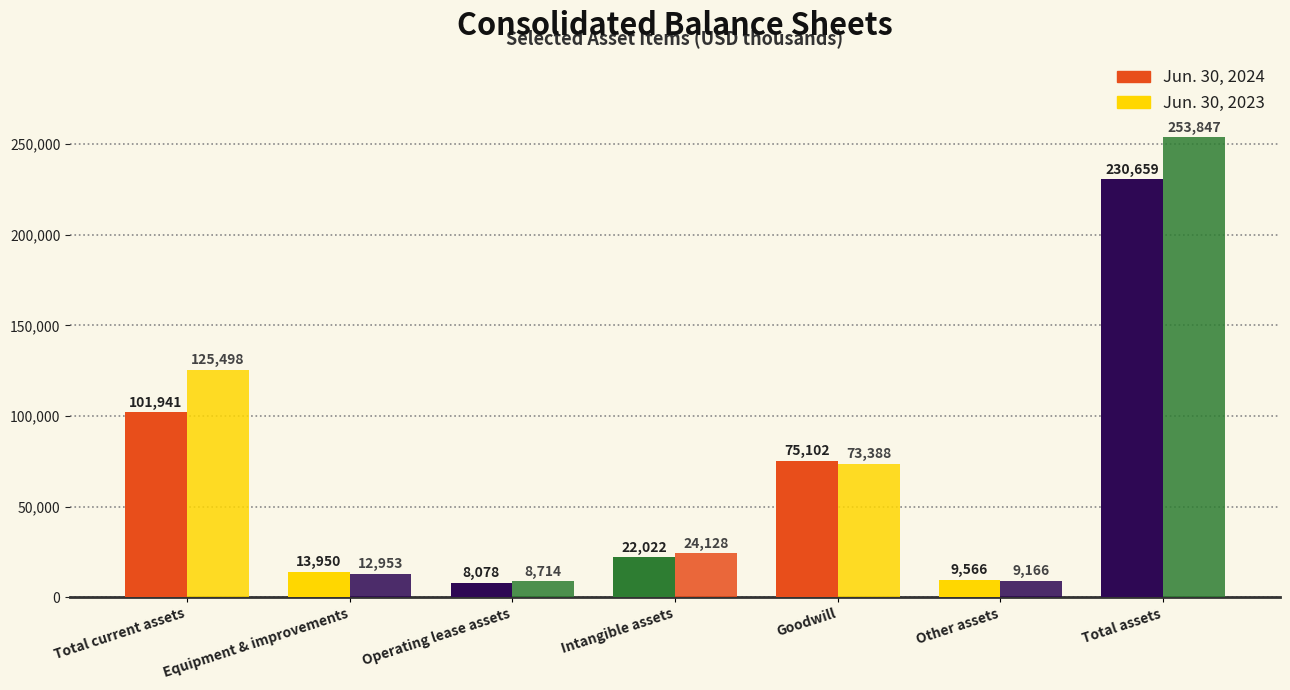

How many bars are there in each group?

2